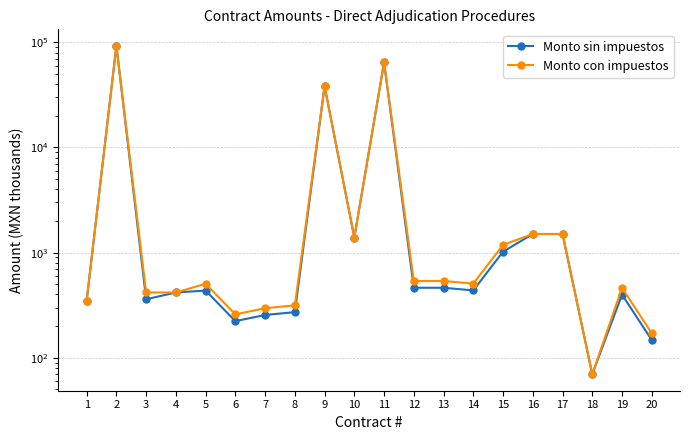

What value does the Monto con impuestos series have at 16?

1503.4